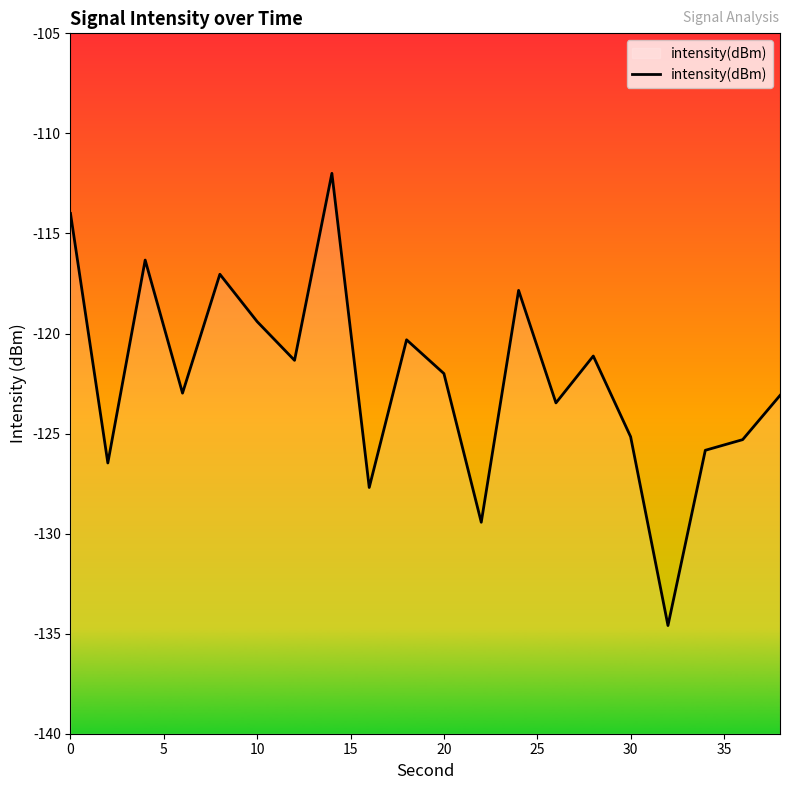

What is the difference between the maximum and minimum values?

22.6